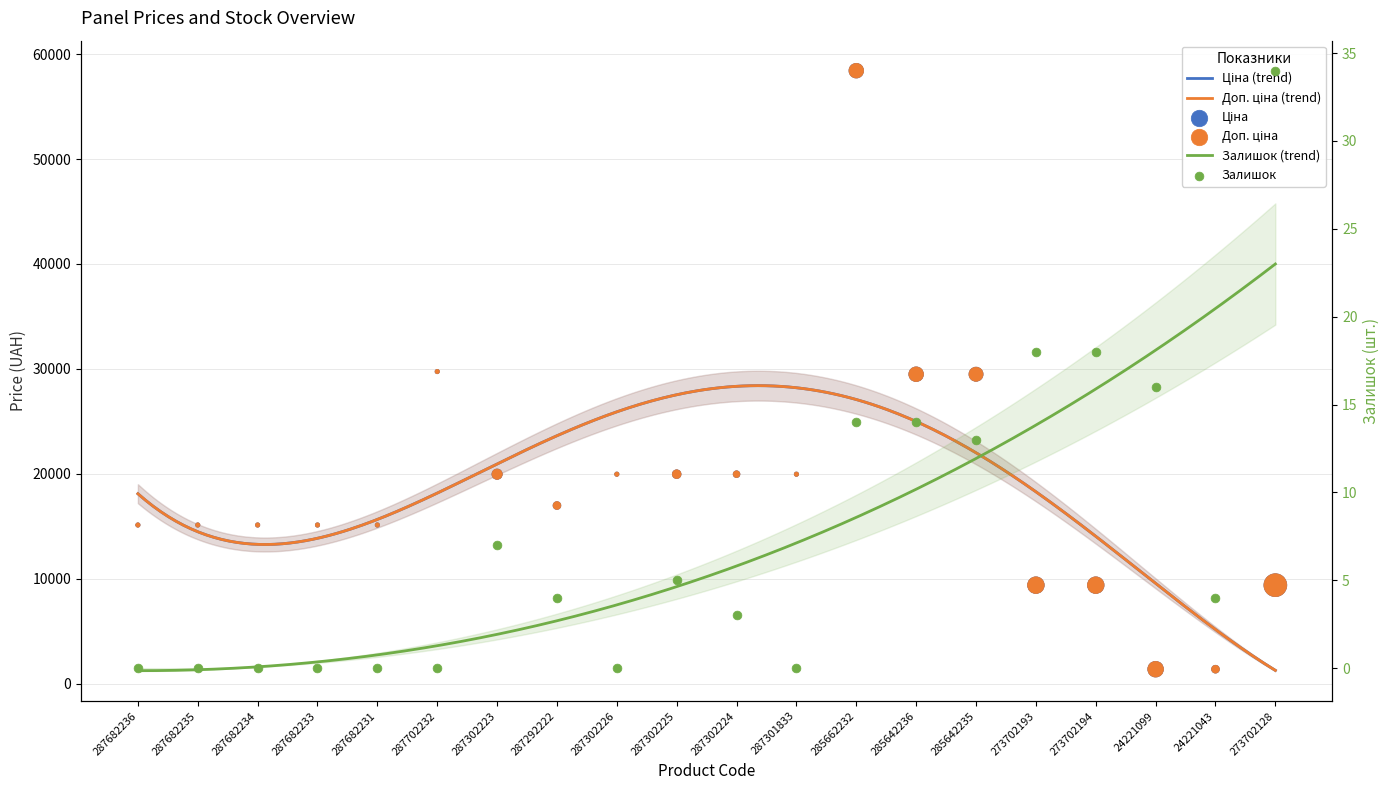

At which category is the sum across all series the highest?

285662232